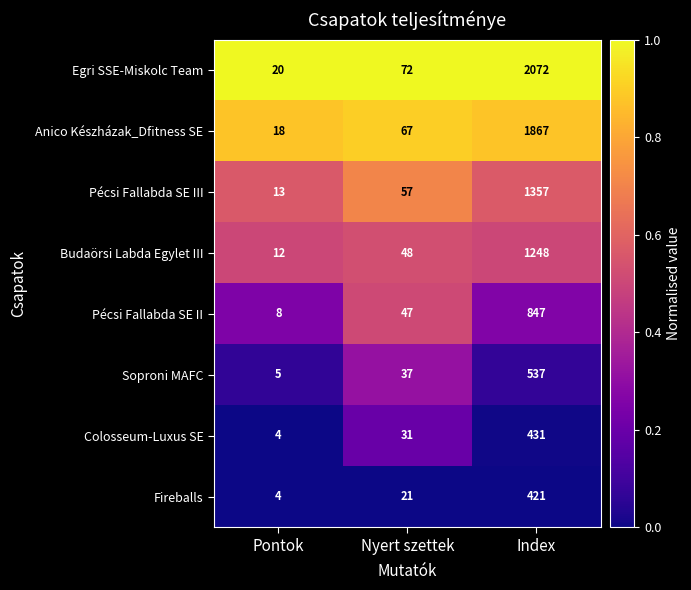

What value does the Anico Készházak_Dfitness SE series have at Pontok, to the nearest 10?

20